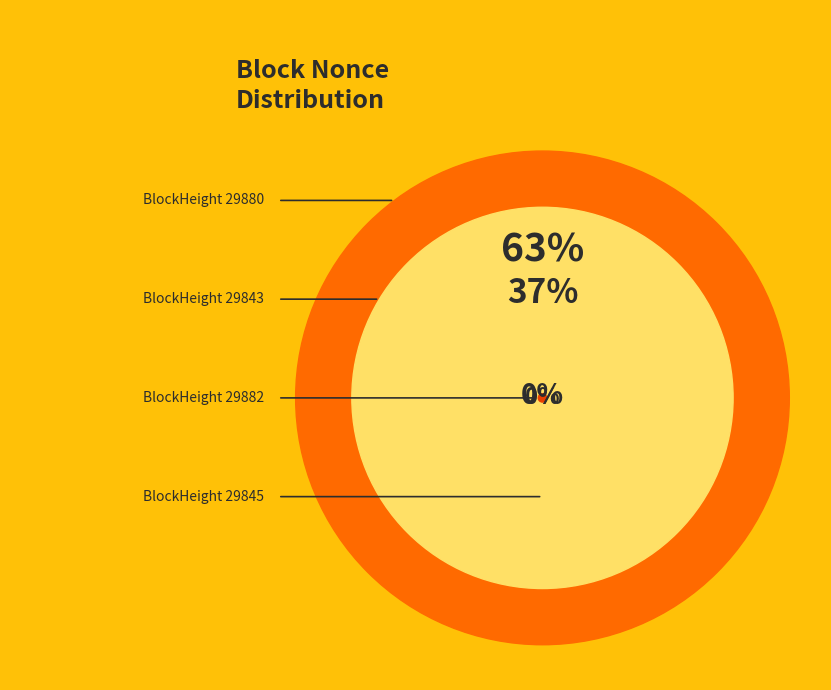

Is it true that 29845 is 0% of the pie?

True